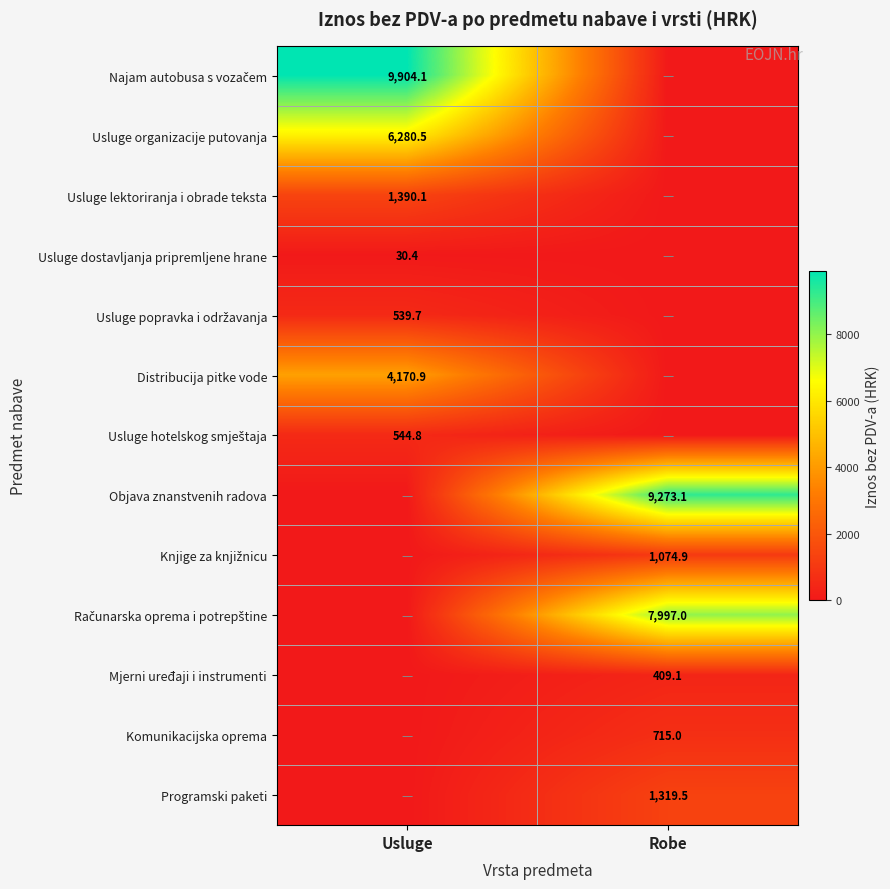

Is it true that Programski paketi equals 1319.5 at Robe?

True